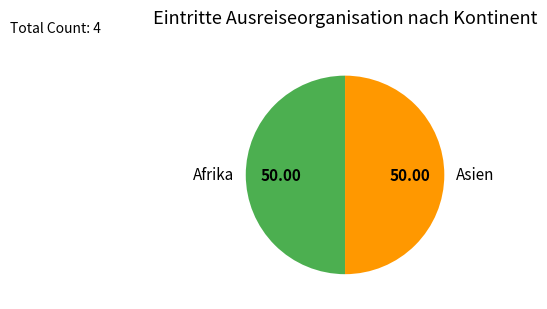

Is the sum of Asien and Afrika greater than half?

Yes